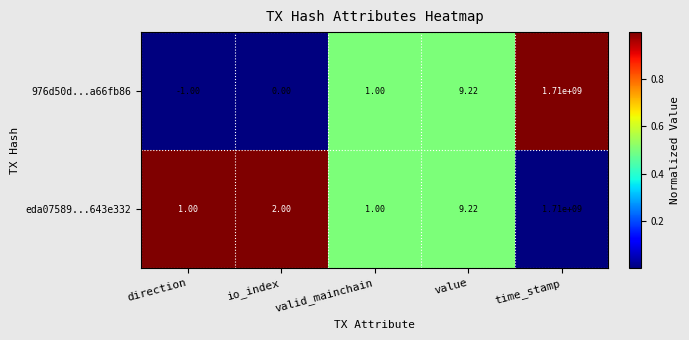

At which label is eda07589...643e332 closest to 855000000?

value